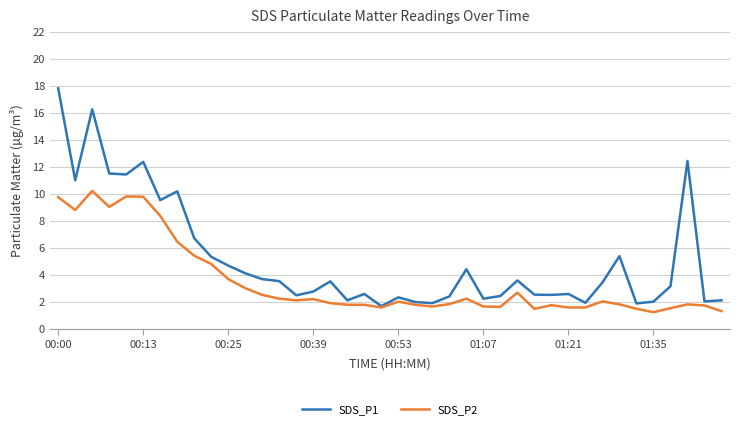

Which series has the widest spread of values?

SDS_P1